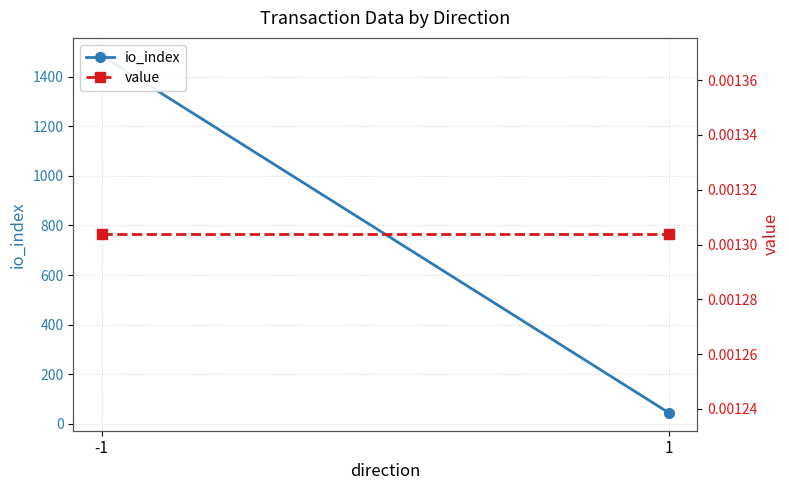

Reading right to left, list all the values displayed in this chart.

io_index: 44.0	1484.5
value: 0.0	0.0